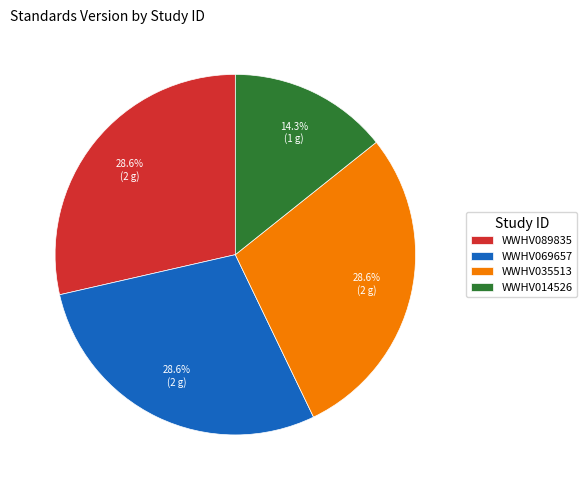

Combined, what portion of the pie is WWHV014526 and WWHV035513?

42.9%